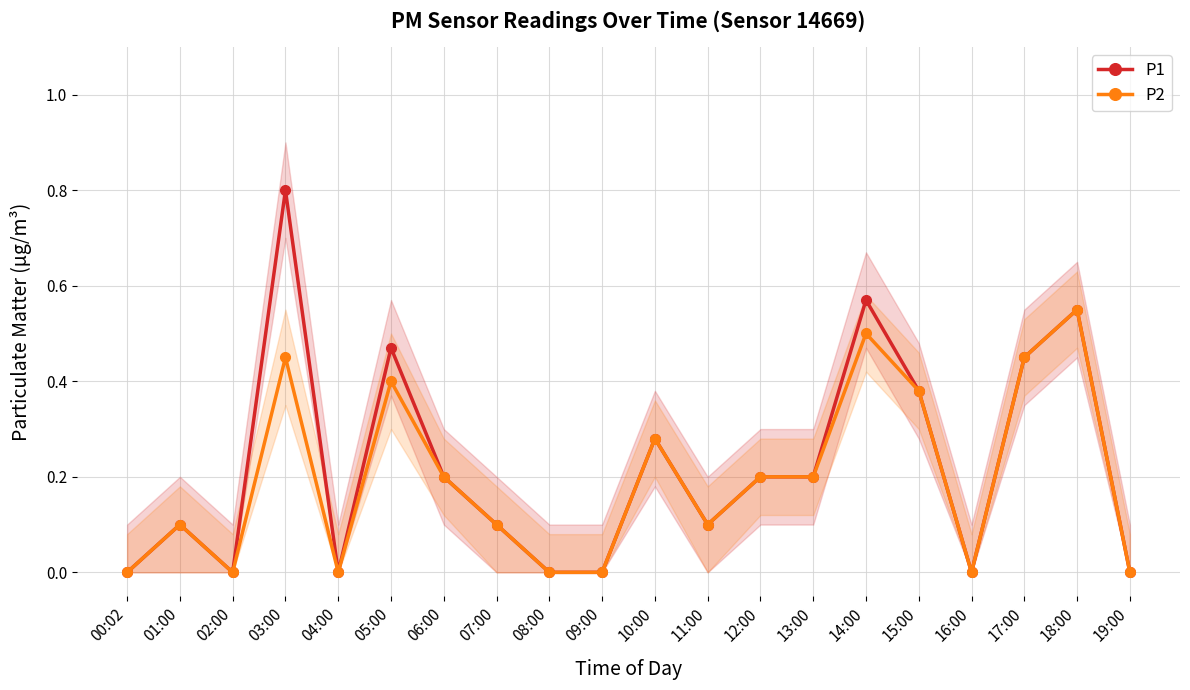

Count the number of categories in the chart.

20